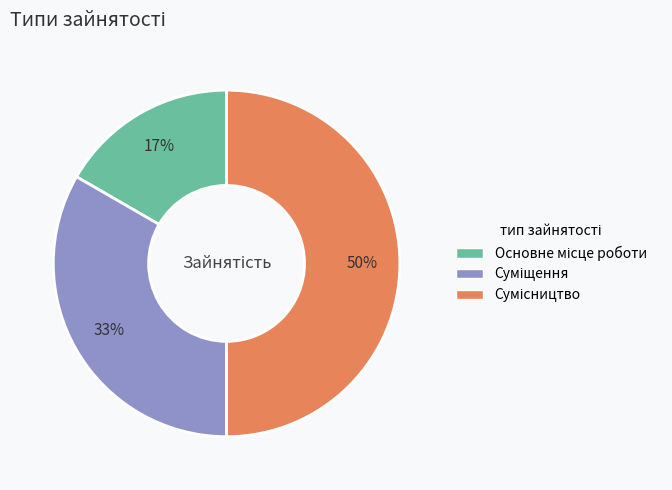

To the nearest percent, what is the difference between the largest and smallest slice percentages?

33%